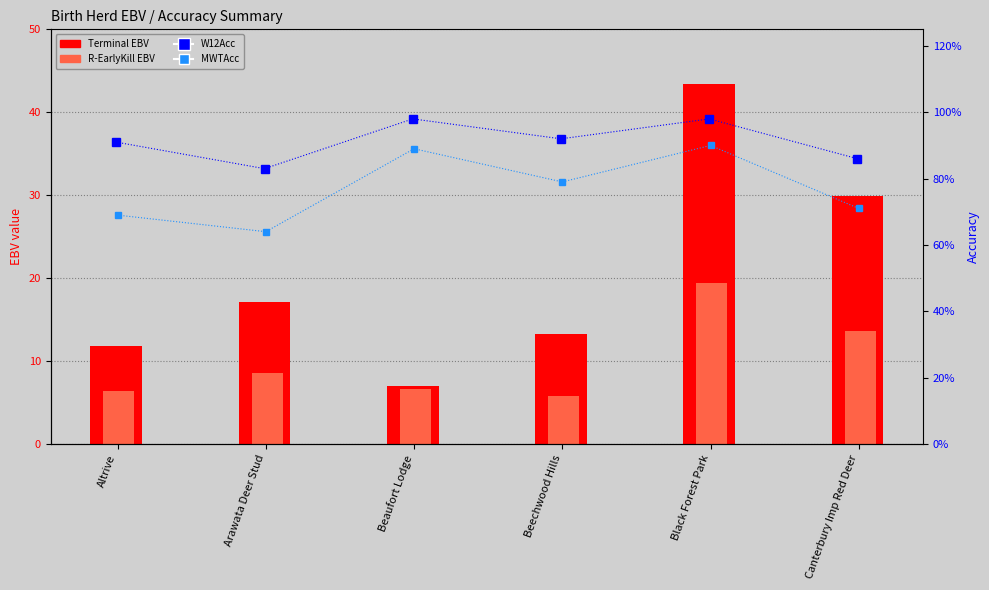

What is the average value of the Terminal series?

20.4